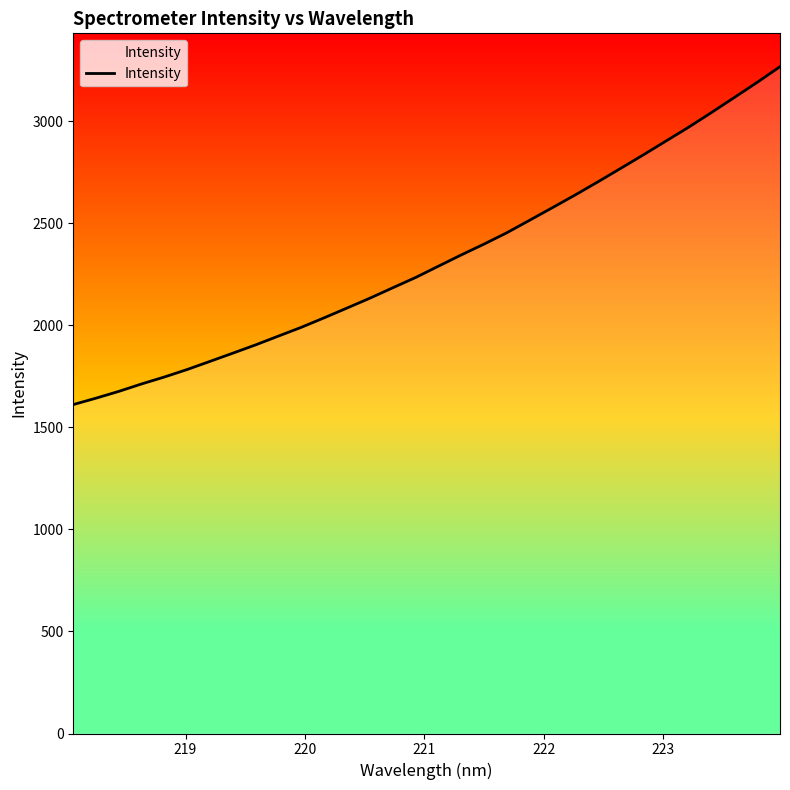

What is the sum of all values?

74389.2